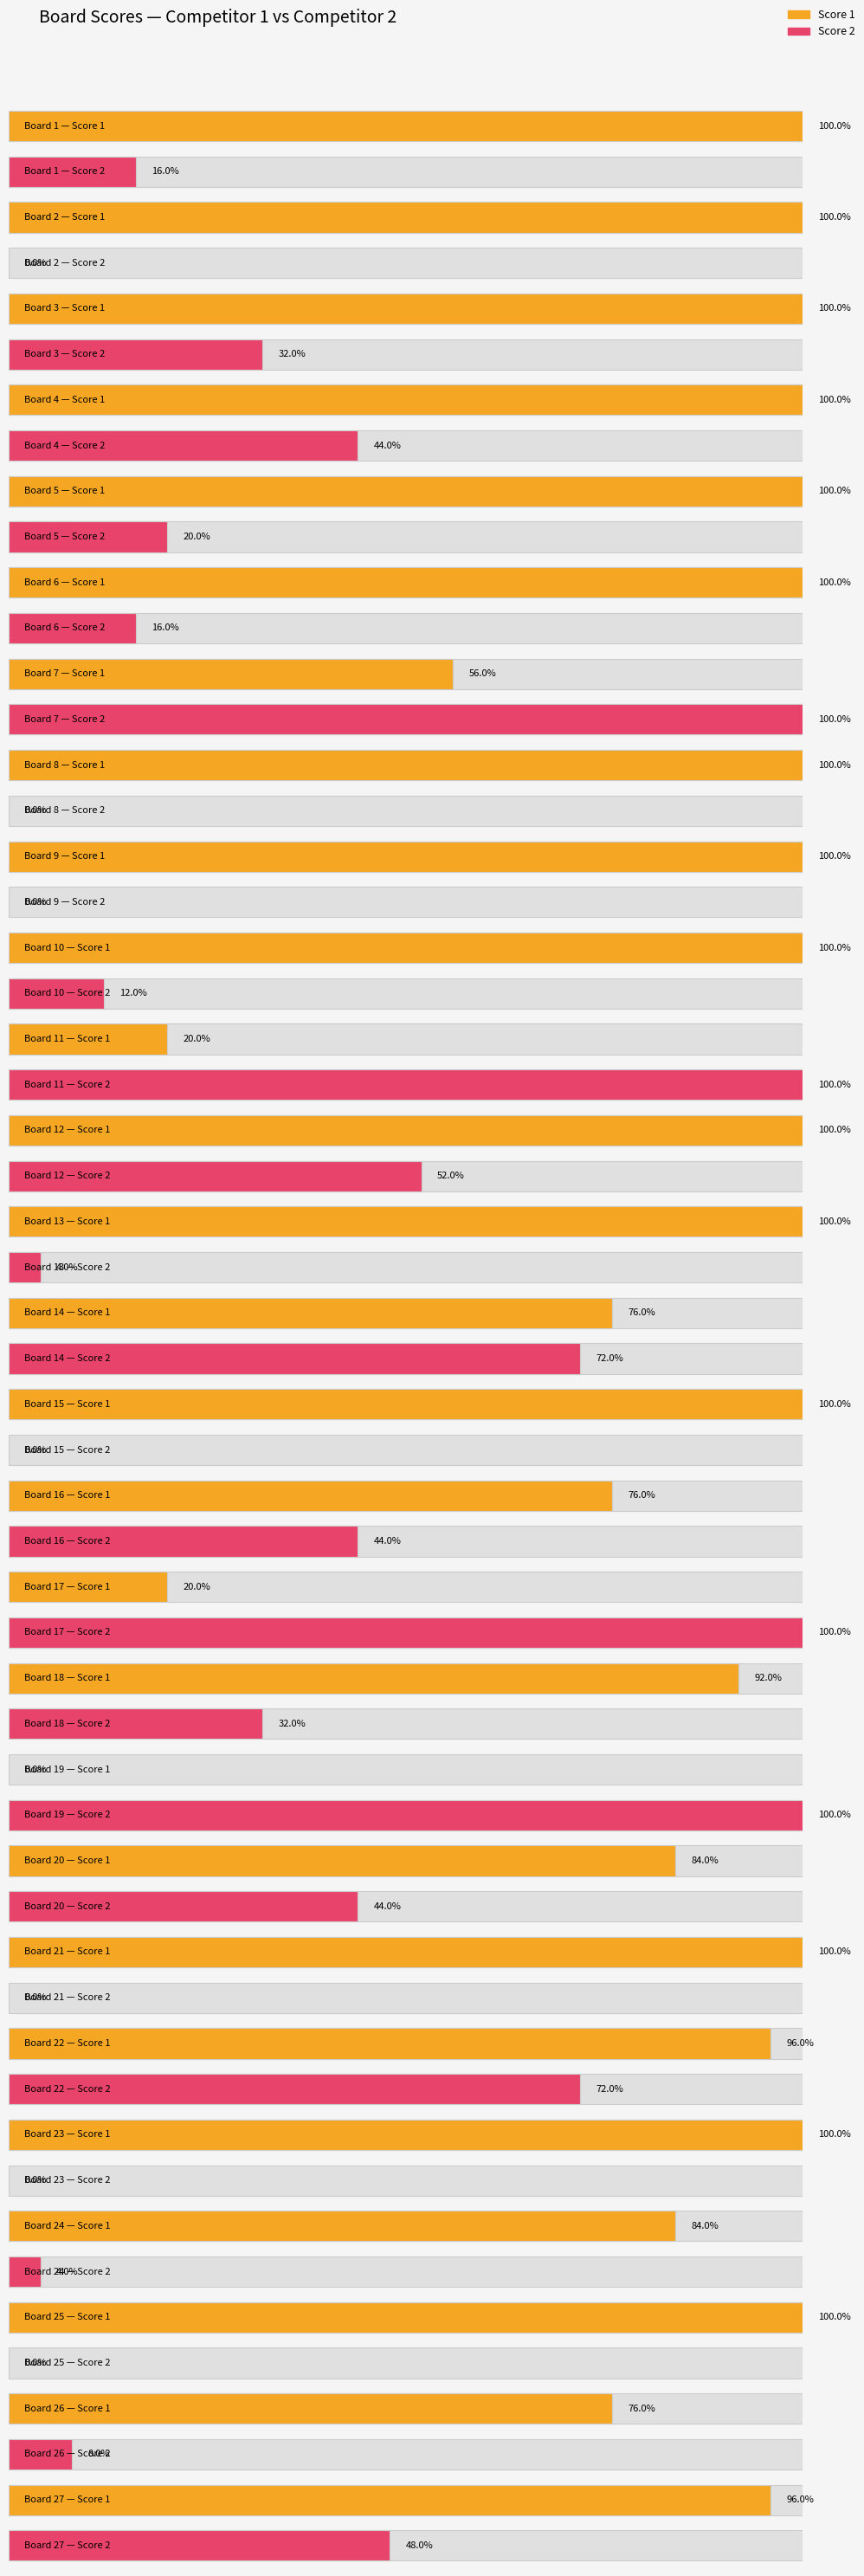

At which category is the sum across all series the highest?

22